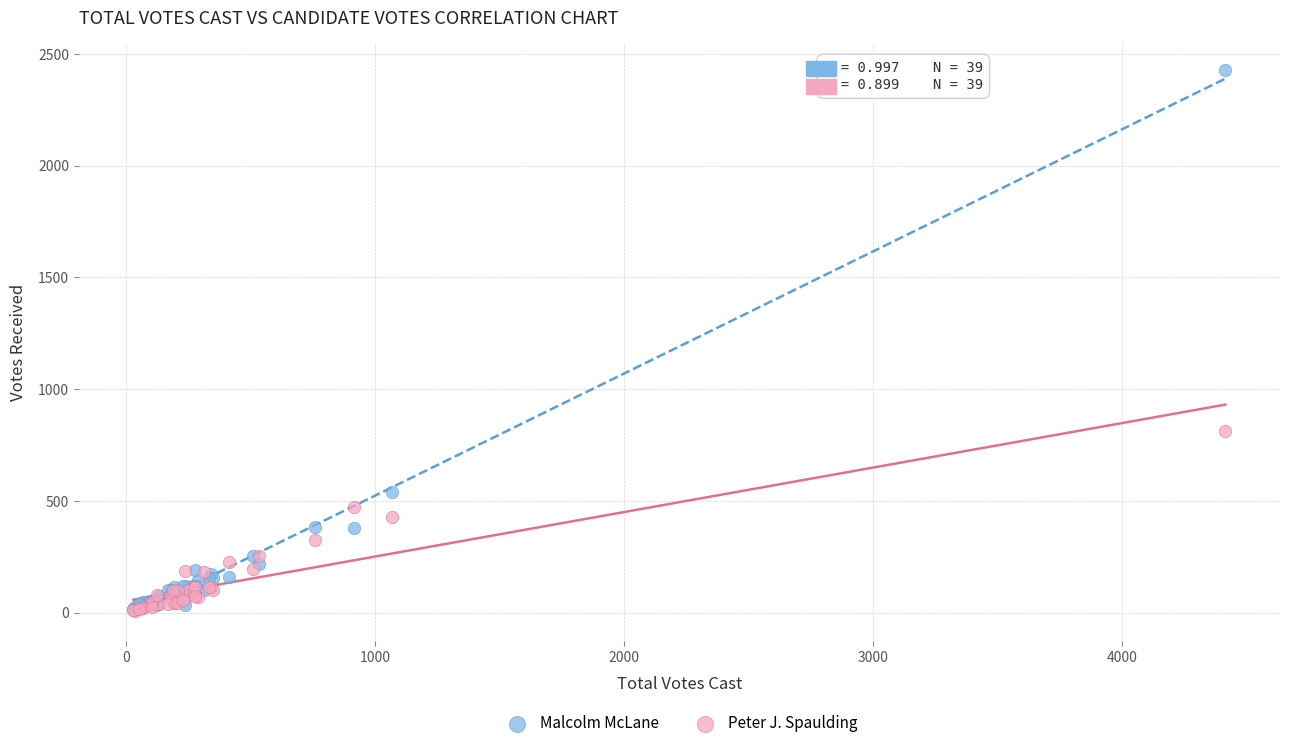

In the Malcolm McLane series, what Y value is closest to 1221?

541